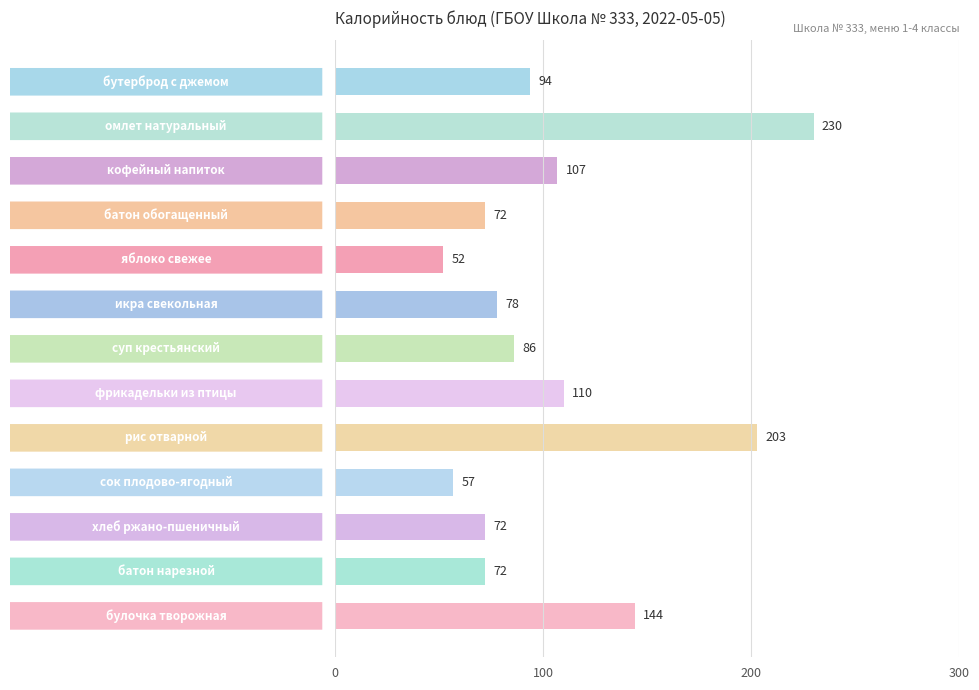

What is the value of the 13th bar from the top?

144